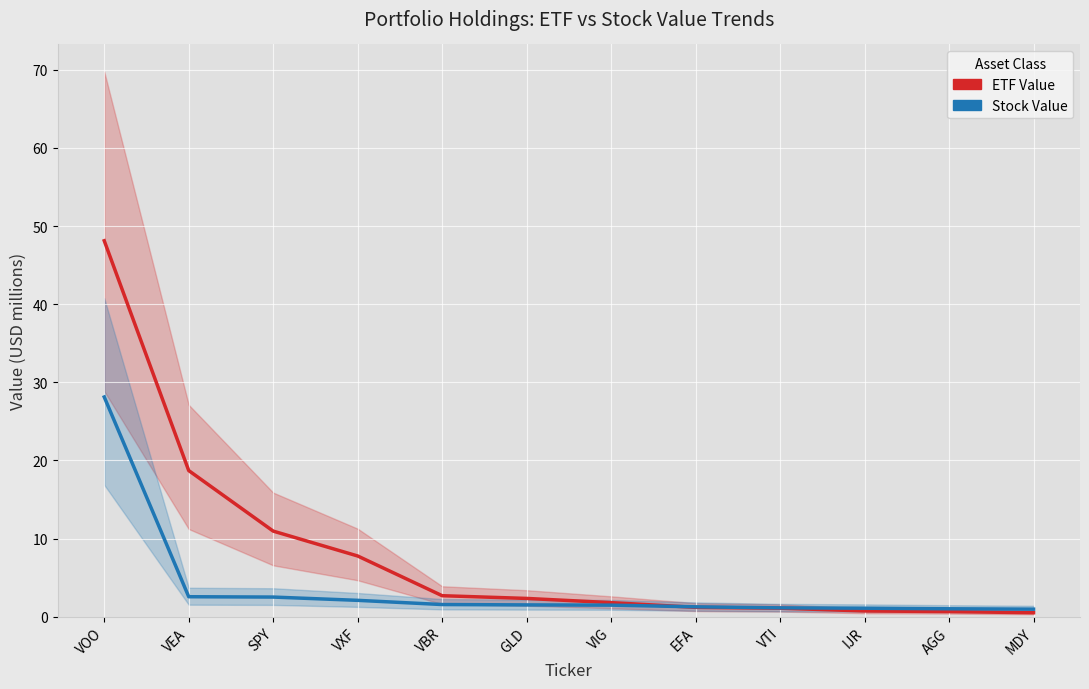

What is the value of the ETF Value point at the 9th from the left?

1.1